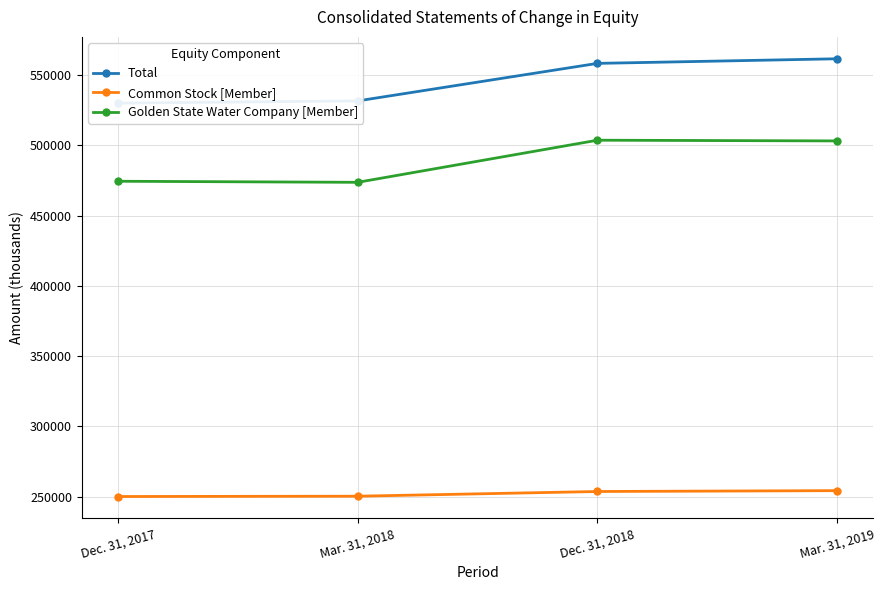

Which category has the highest value in the Golden State Water Company [Member] series?

Dec. 31, 2018